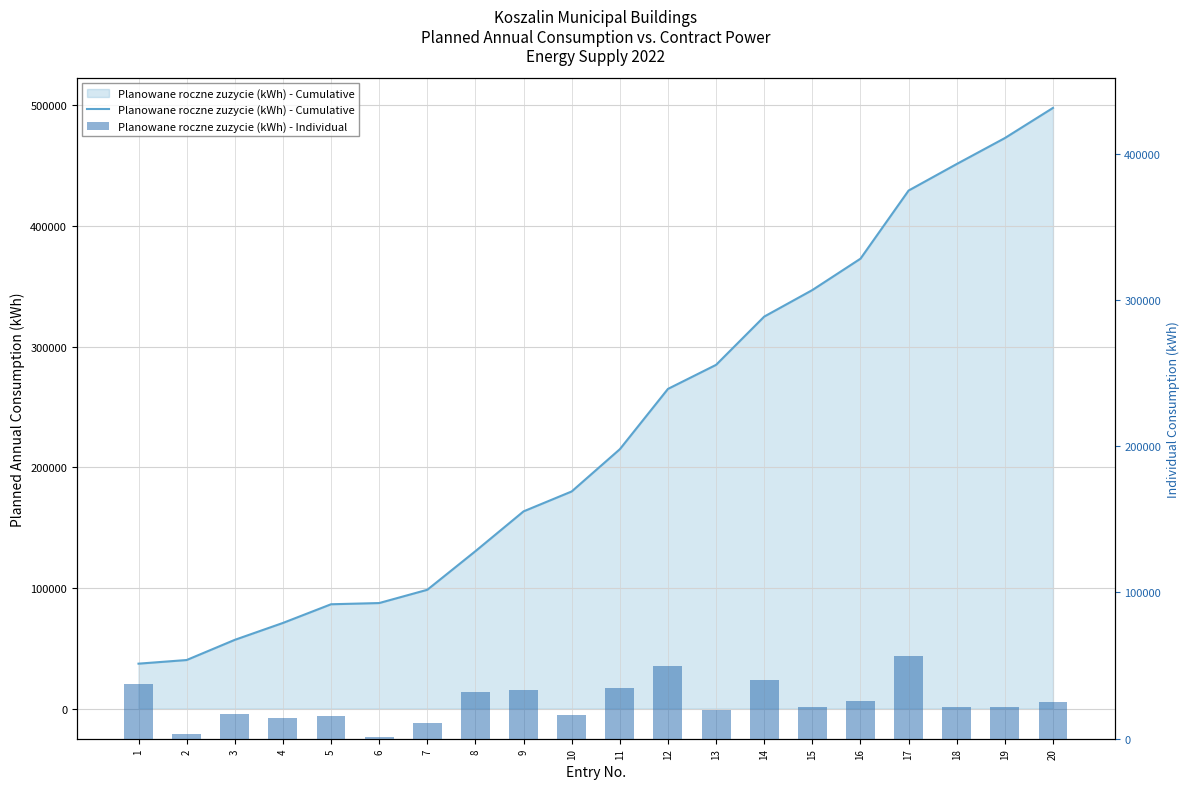

What is the total value across all series at 1?

74640